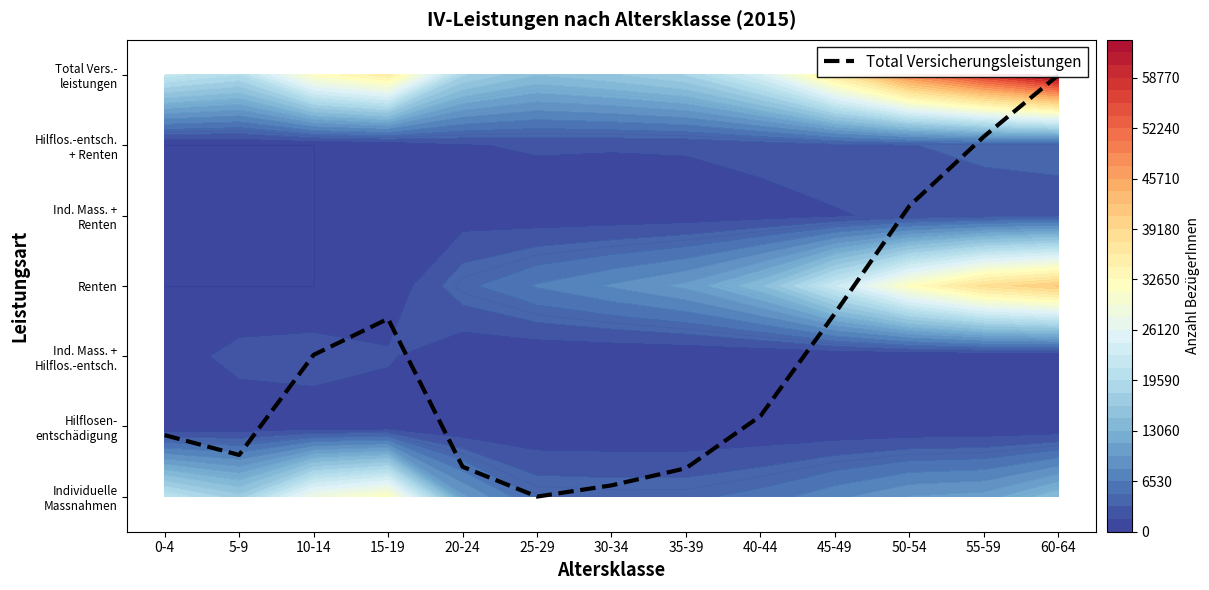

Where does the data first go above 1?

10-14